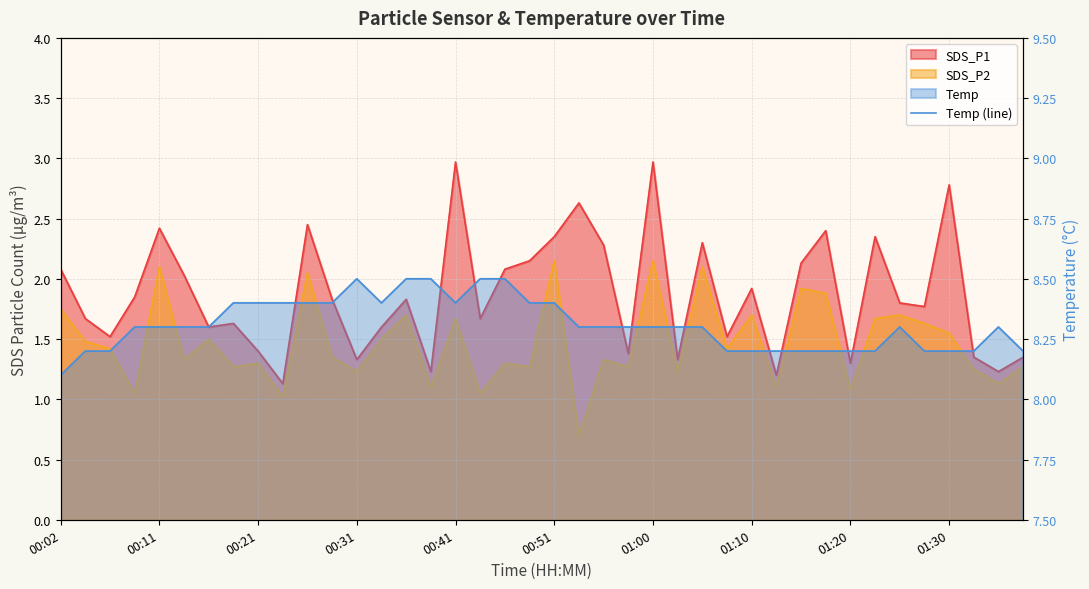

How many values are between 8 and 9?

40